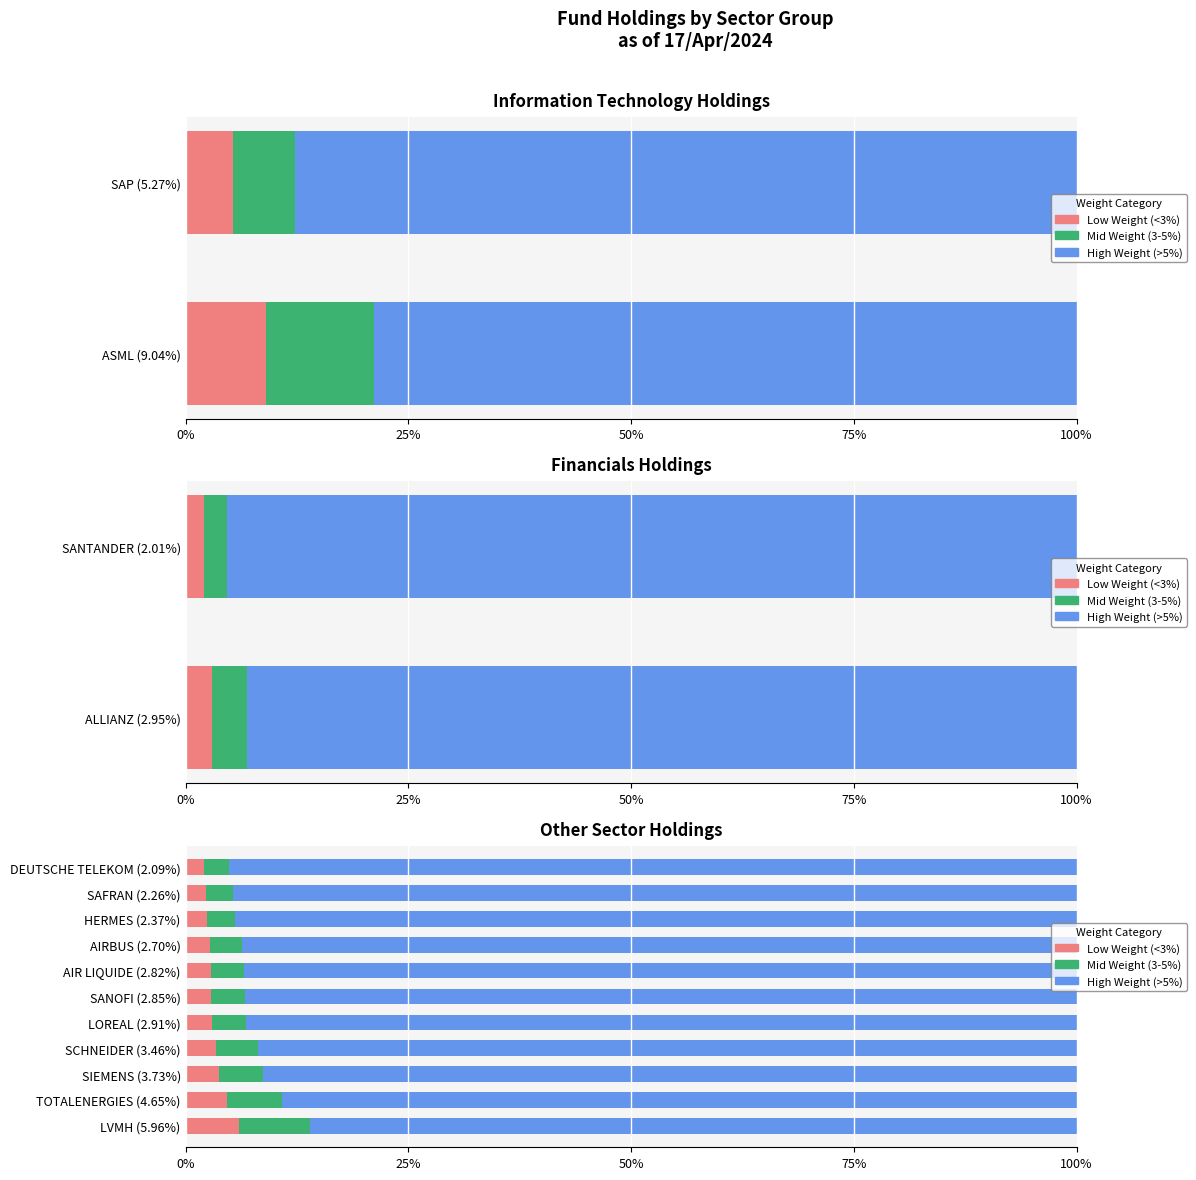

Rank the series at SCHNEIDER (3.46%) from highest to lowest value.

High Weight (>5%), Mid Weight (3-5%), Low Weight (<3%)